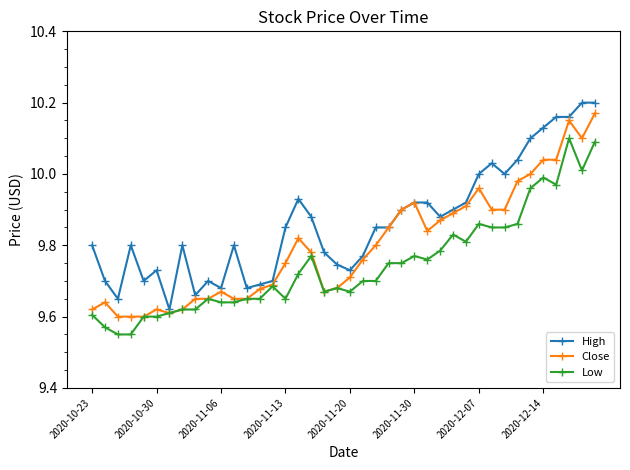

Which series has the largest total across all categories?

High